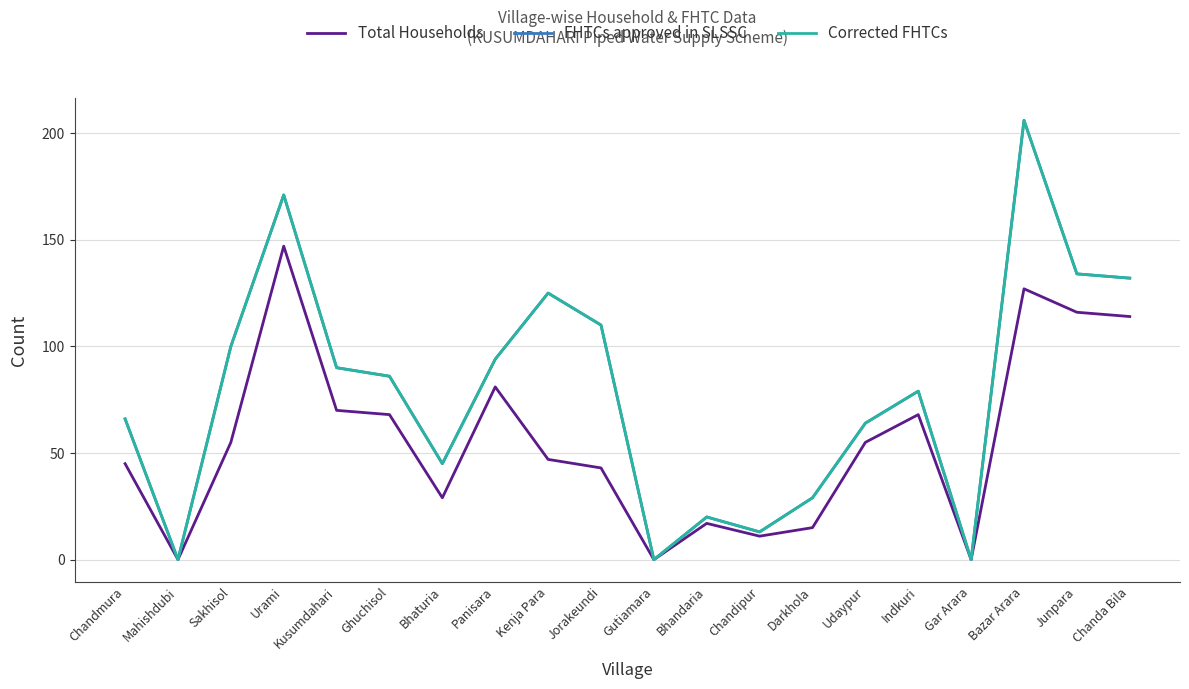

True or false: Corrected FHTCs and Total Households cross at least once.

False